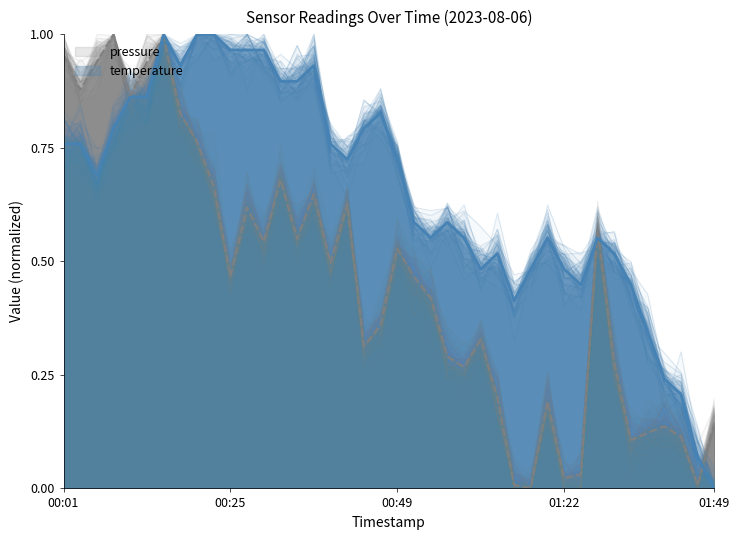

How many interior local valleys does the temperature series have?

7